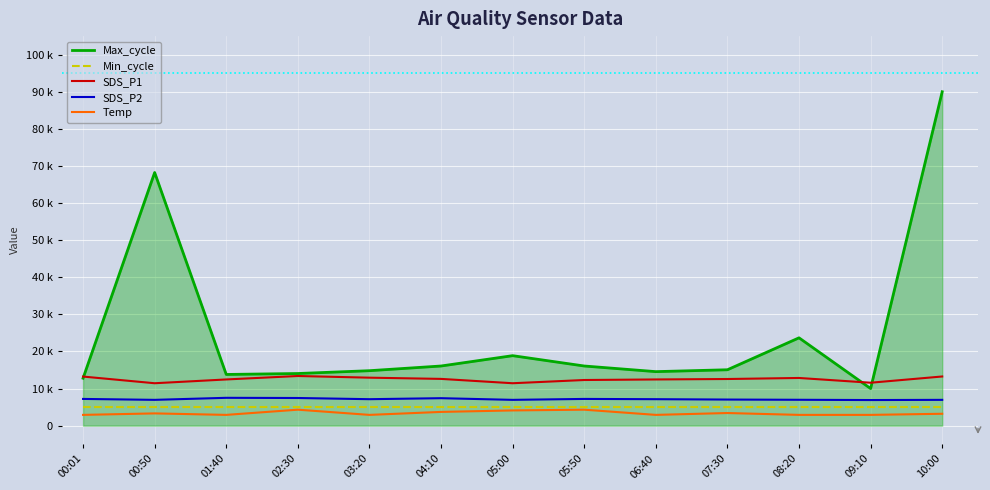

What is the greatest value displayed?

90.0